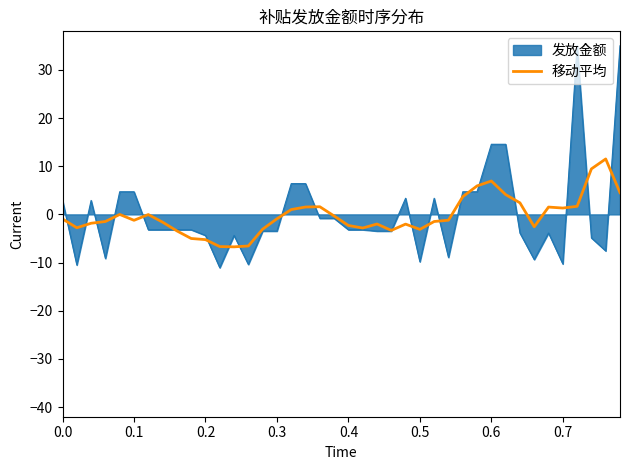

Which series has the largest range (max minus min)?

发放金额